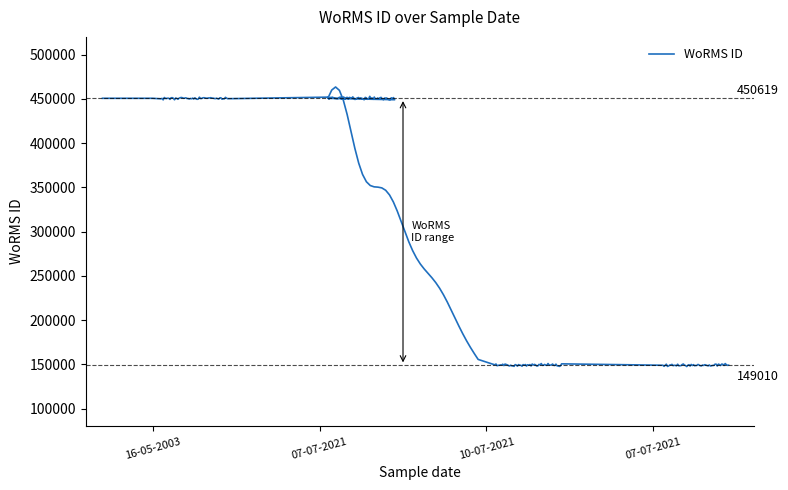

At which category does the chart reach its minimum across all series?

10-07-2021